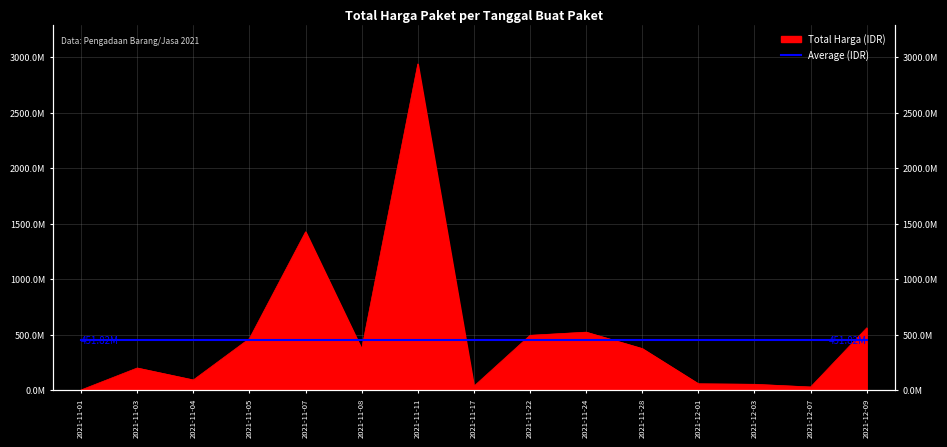

What position from the right is 2021-11-17?

8